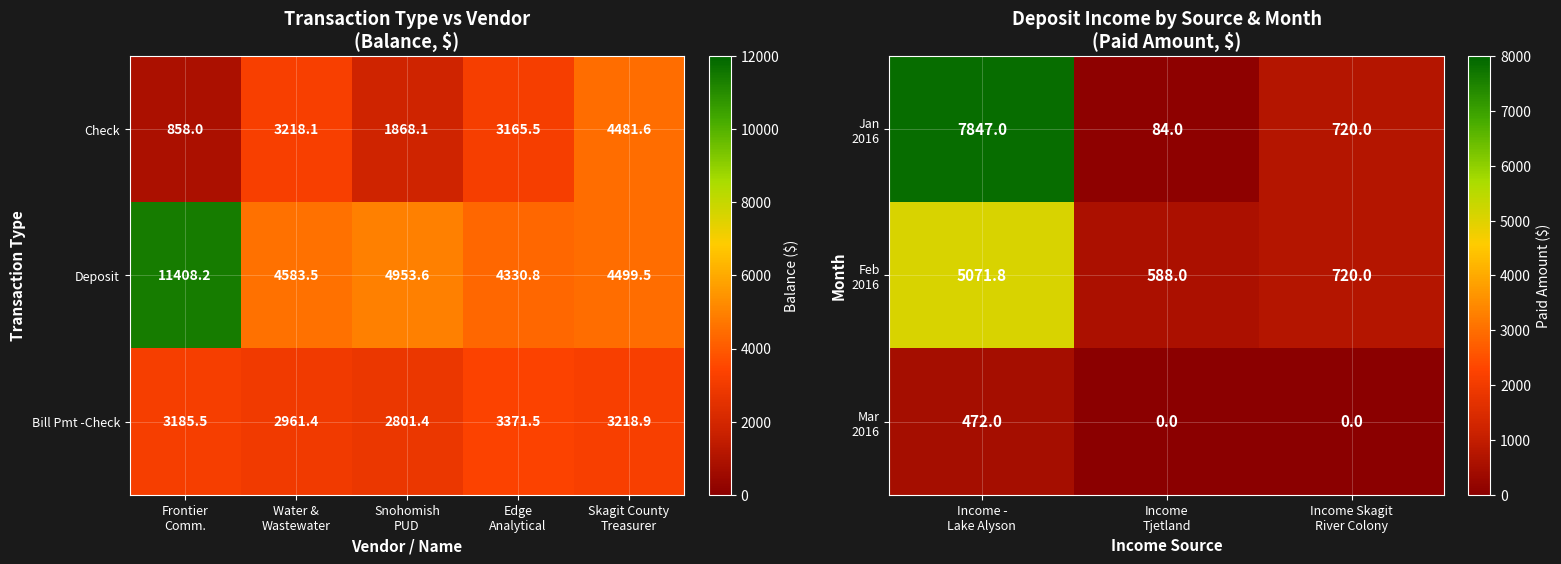

What is the maximum value for Deposit?

11408.2